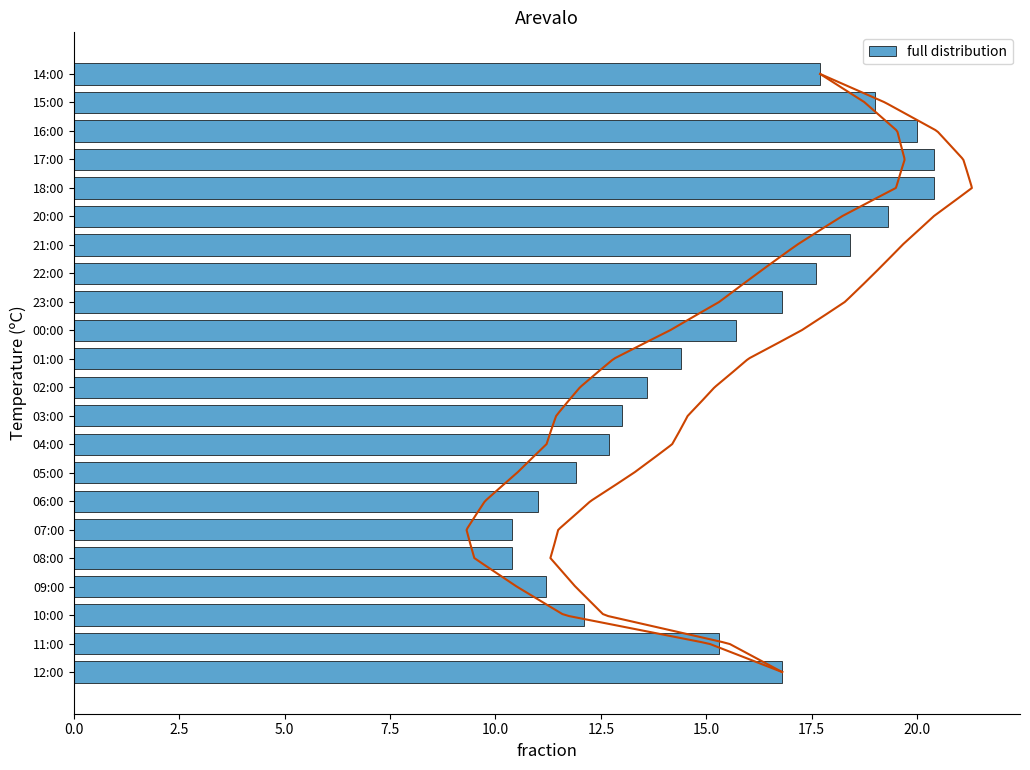

True or false: full distribution has a value of 26.5 at 14:00.

False